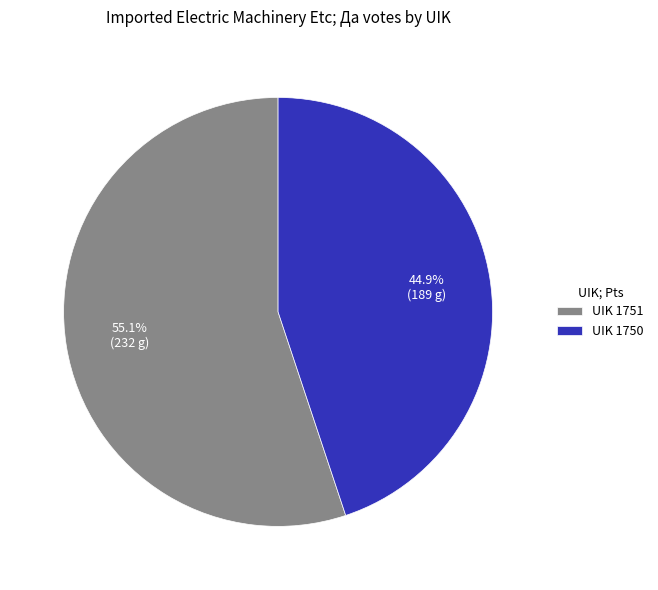

What is the majority slice?

UIK 1751